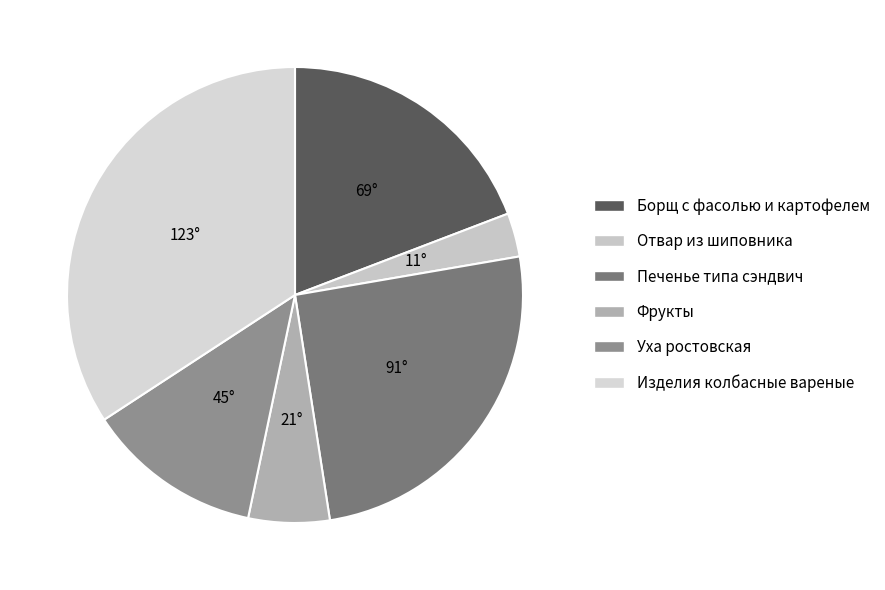

How many slices are in this pie chart?

6